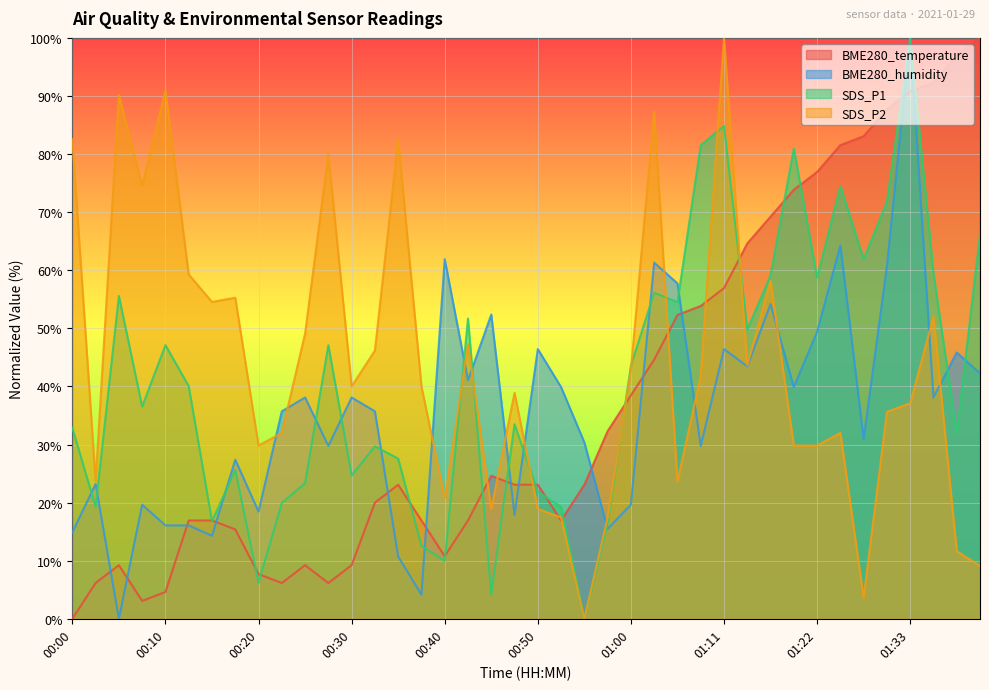

Which series ends up on top after the final intersection of SDS_P2 and BME280_humidity?

BME280_humidity